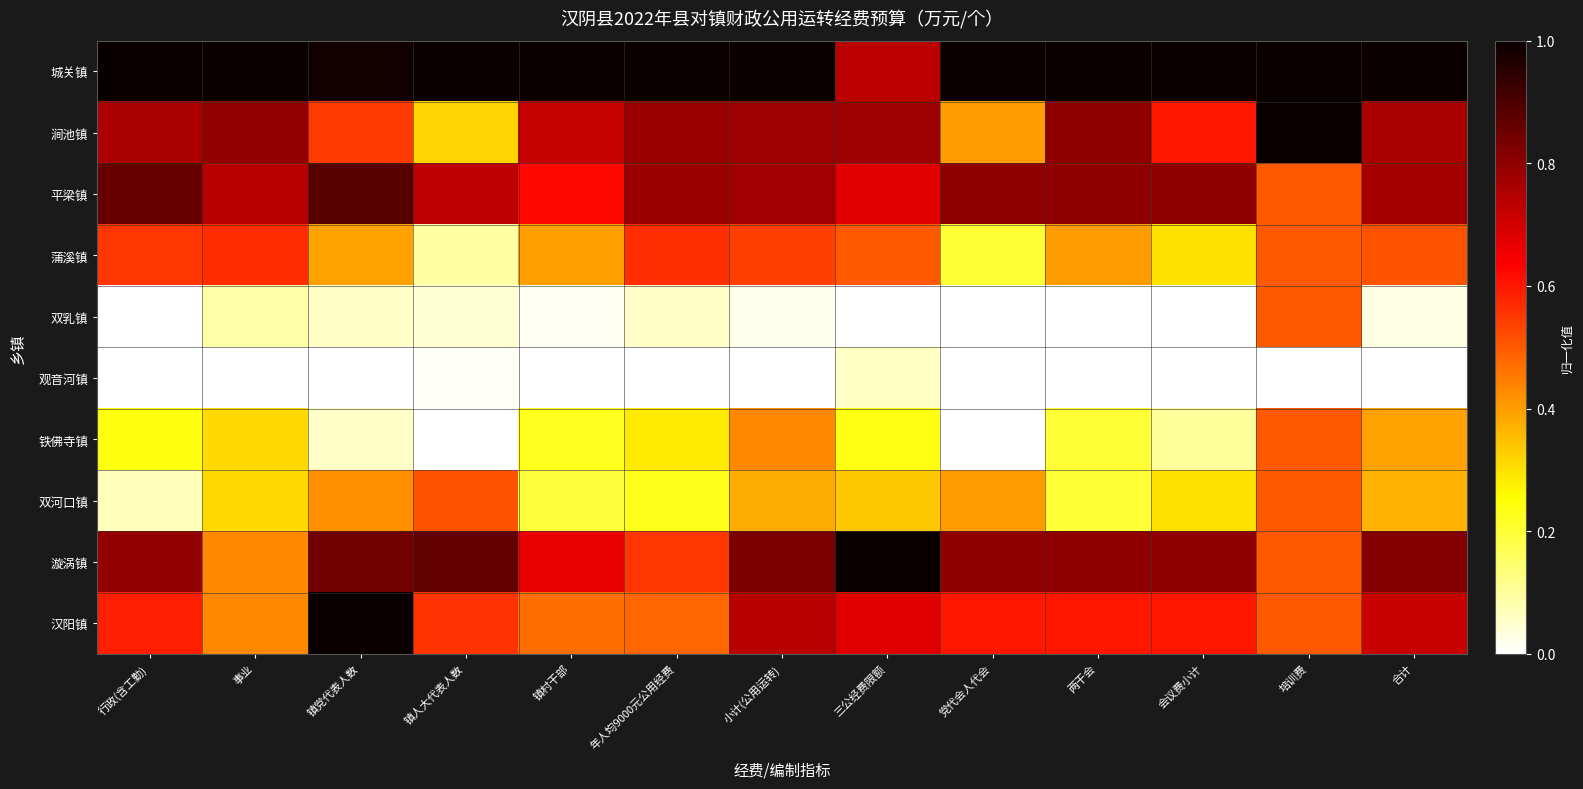

Reading left to right, extract all data points from this chart.

城关镇: 行政(含工勤)=1.0	事业=1.0	镇党代表人数=1.0	镇人大代表人数=1.0	镇村干部=1.0	年人均9000元公用经费=1.0	小计(公用运转)=1.0	三公经费限额=0.7	党代会人代会=1.0	两干会=1.0	会议费小计=1.0	培训费=1.0	合计=1.0
涧池镇: 行政(含工勤)=0.8	事业=0.8	镇党代表人数=0.6	镇人大代表人数=0.3	镇村干部=0.7	年人均9000元公用经费=0.8	小计(公用运转)=0.8	三公经费限额=0.8	党代会人代会=0.4	两干会=0.8	会议费小计=0.6	培训费=1.0	合计=0.8
平梁镇: 行政(含工勤)=0.9	事业=0.7	镇党代表人数=0.9	镇人大代表人数=0.7	镇村干部=0.6	年人均9000元公用经费=0.8	小计(公用运转)=0.8	三公经费限额=0.7	党代会人代会=0.8	两干会=0.8	会议费小计=0.8	培训费=0.5	合计=0.8
蒲溪镇: 行政(含工勤)=0.6	事业=0.6	镇党代表人数=0.4	镇人大代表人数=0.1	镇村干部=0.4	年人均9000元公用经费=0.6	小计(公用运转)=0.5	三公经费限额=0.5	党代会人代会=0.2	两干会=0.4	会议费小计=0.3	培训费=0.5	合计=0.5
双乳镇: 行政(含工勤)=0.0	事业=0.1	镇党代表人数=0.1	镇人大代表人数=0.0	镇村干部=0.0	年人均9000元公用经费=0.1	小计(公用运转)=0.0	三公经费限额=0.0	党代会人代会=0.0	两干会=0.0	会议费小计=0.0	培训费=0.5	合计=0.0
观音河镇: 行政(含工勤)=0.0	事业=0.0	镇党代表人数=0.0	镇人大代表人数=0.0	镇村干部=0.0	年人均9000元公用经费=0.0	小计(公用运转)=0.0	三公经费限额=0.1	党代会人代会=0.0	两干会=0.0	会议费小计=0.0	培训费=0.0	合计=0.0
铁佛寺镇: 行政(含工勤)=0.2	事业=0.3	镇党代表人数=0.1	镇人大代表人数=0.0	镇村干部=0.2	年人均9000元公用经费=0.3	小计(公用运转)=0.4	三公经费限额=0.2	党代会人代会=0.0	两干会=0.2	会议费小计=0.1	培训费=0.5	合计=0.4
双河口镇: 行政(含工勤)=0.1	事业=0.3	镇党代表人数=0.4	镇人大代表人数=0.5	镇村干部=0.2	年人均9000元公用经费=0.2	小计(公用运转)=0.4	三公经费限额=0.3	党代会人代会=0.4	两干会=0.2	会议费小计=0.3	培训费=0.5	合计=0.4
漩涡镇: 行政(含工勤)=0.8	事业=0.4	镇党代表人数=0.8	镇人大代表人数=0.9	镇村干部=0.7	年人均9000元公用经费=0.6	小计(公用运转)=0.8	三公经费限额=1.0	党代会人代会=0.8	两干会=0.8	会议费小计=0.8	培训费=0.5	合计=0.8
汉阳镇: 行政(含工勤)=0.6	事业=0.4	镇党代表人数=1.0	镇人大代表人数=0.6	镇村干部=0.5	年人均9000元公用经费=0.5	小计(公用运转)=0.7	三公经费限额=0.7	党代会人代会=0.6	两干会=0.6	会议费小计=0.6	培训费=0.5	合计=0.7